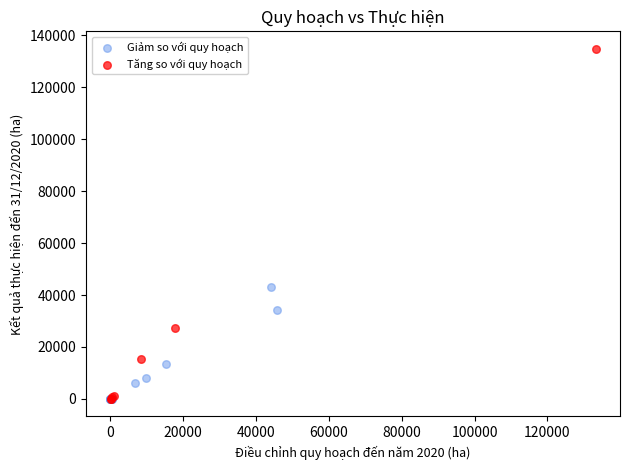

Which series contains the highest Y value?

Tăng so với quy hoạch